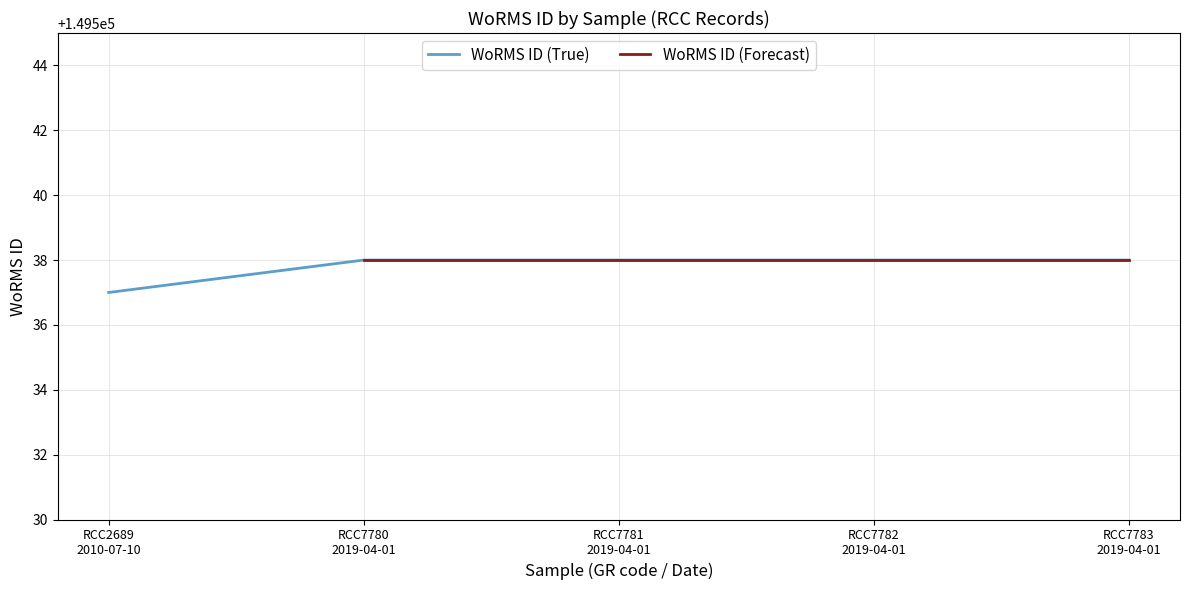

What is the maximum value for WoRMS ID (True)?

149538